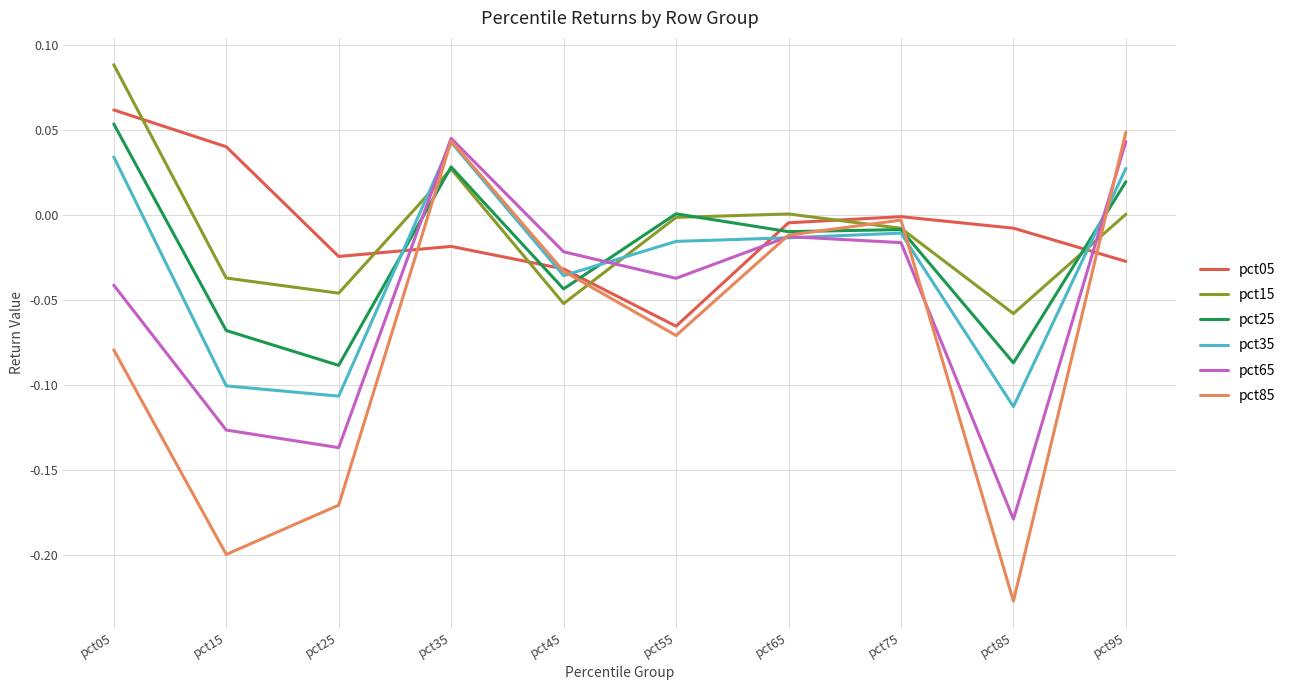

At which category does the chart reach its peak across all series?

pct05